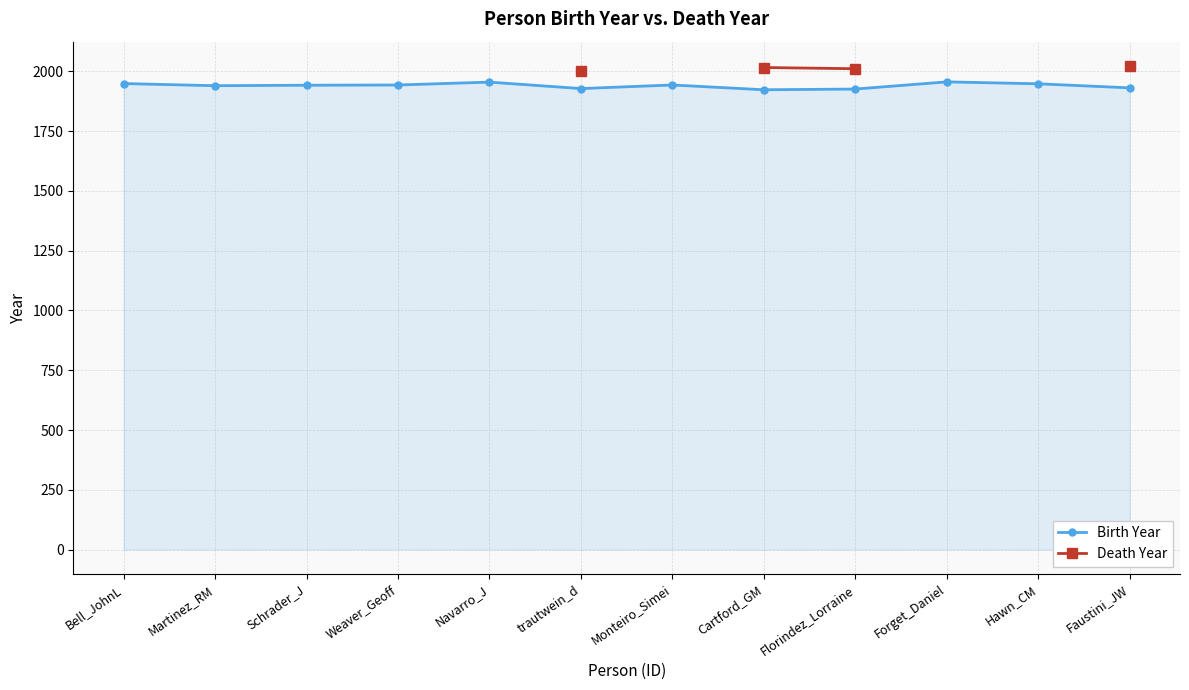

True or false: Birth Year and Death Year intersect in this chart.

False